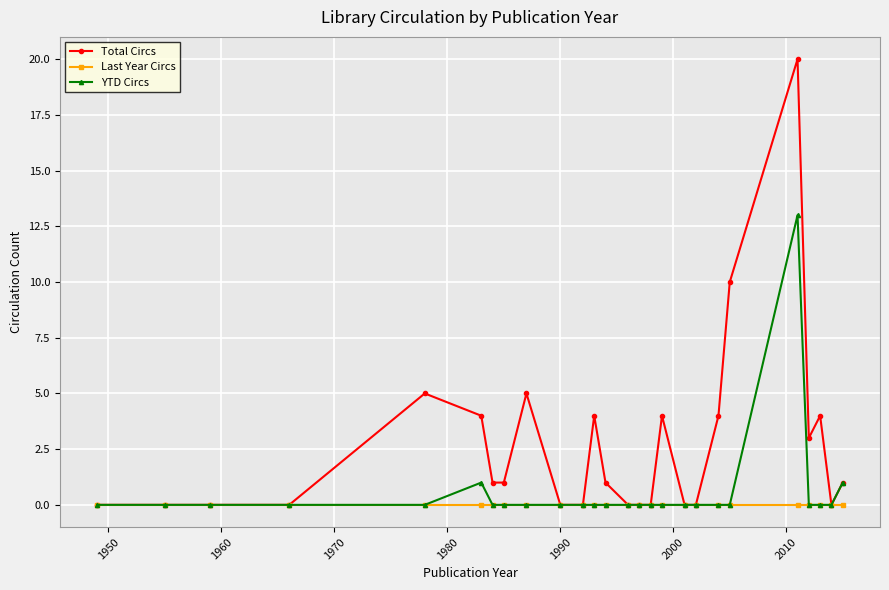

What is the average value of the YTD Circs series?

1